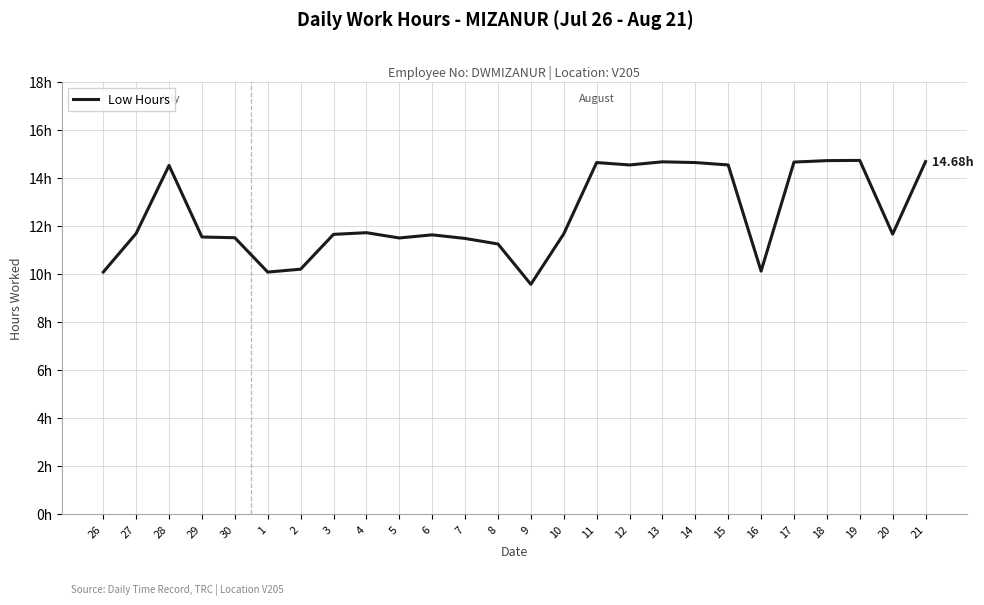

At which category does the data reach its first local valley?

1